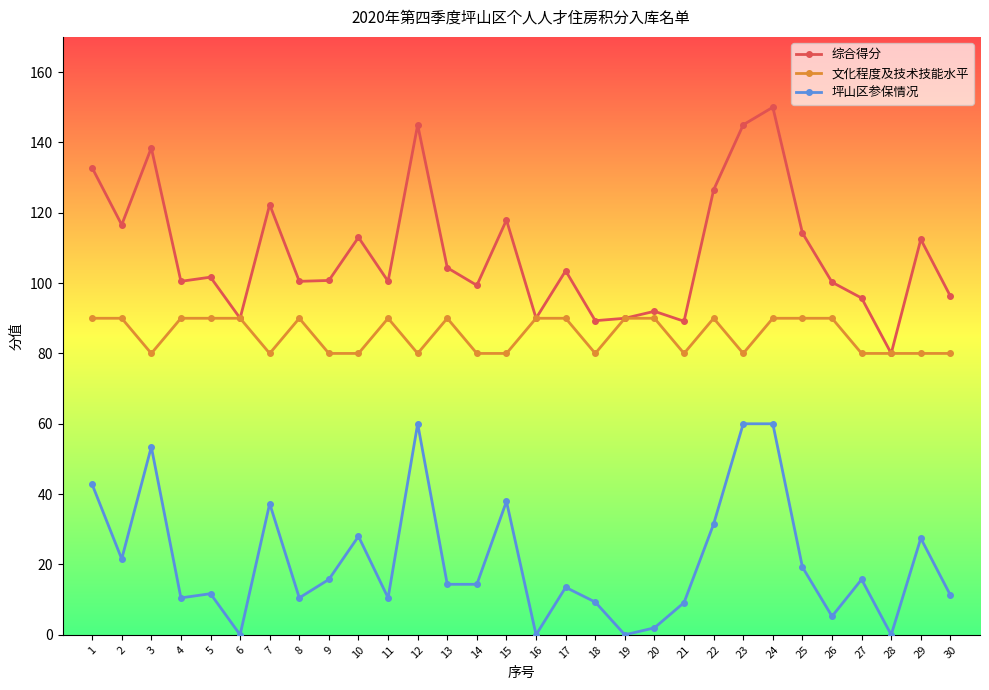

What is the value of the 综合得分 point at the 9th from the left?

100.8